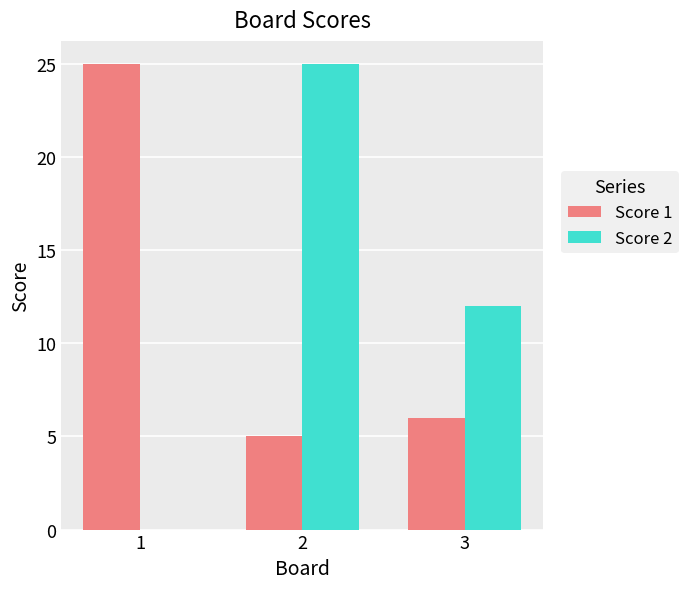

Reading left to right, what are all the values shown in this chart?

Score 1: 25	5	6
Score 2: 0	25	12